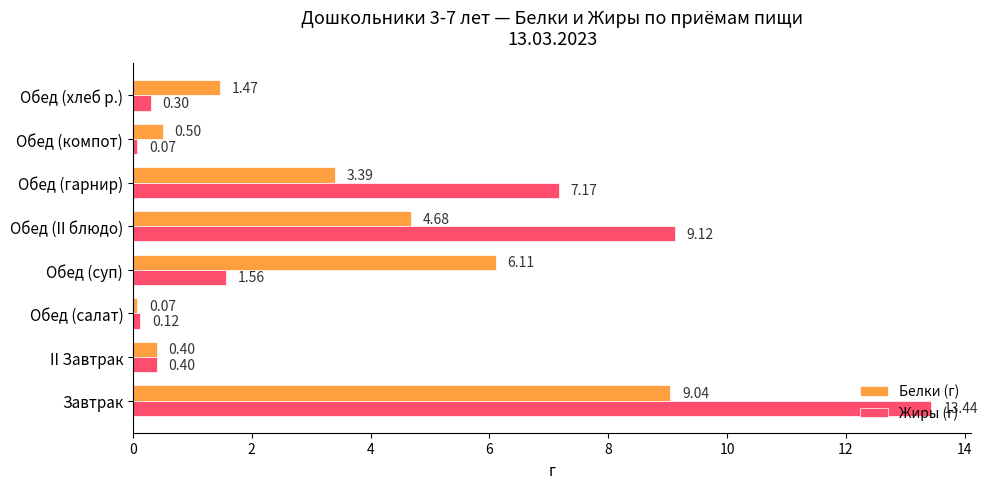

Which label corresponds to the largest value in the chart?

Завтрак